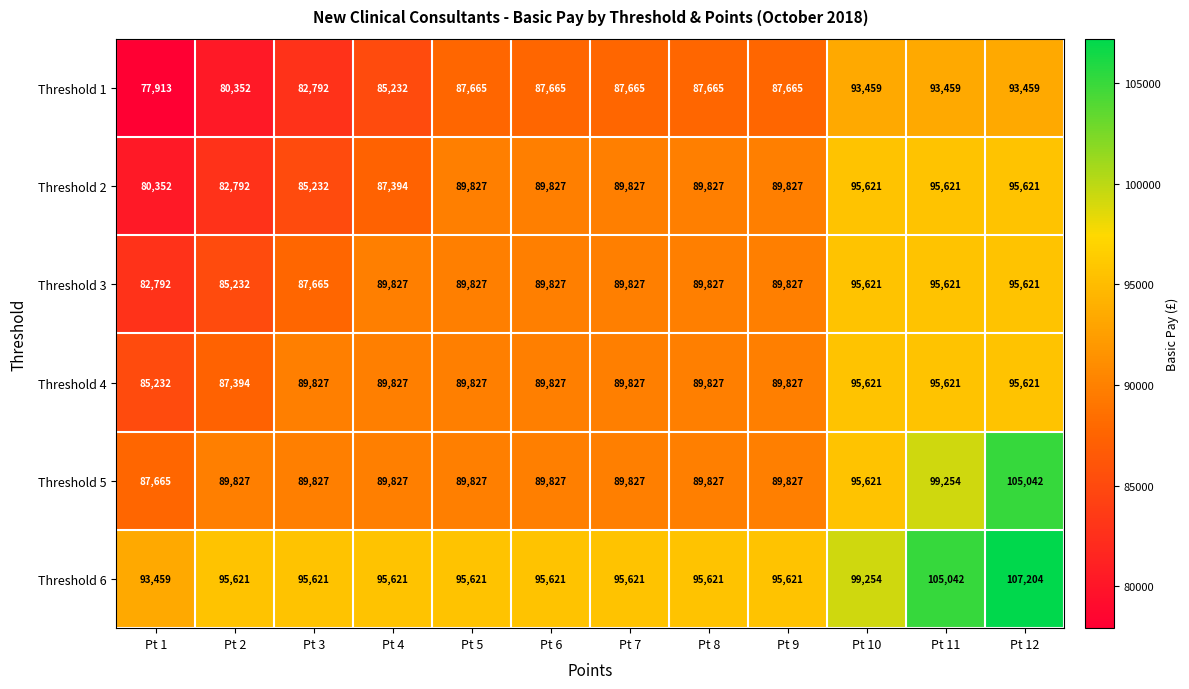

Which label corresponds to the smallest value in the chart?

Pt 1